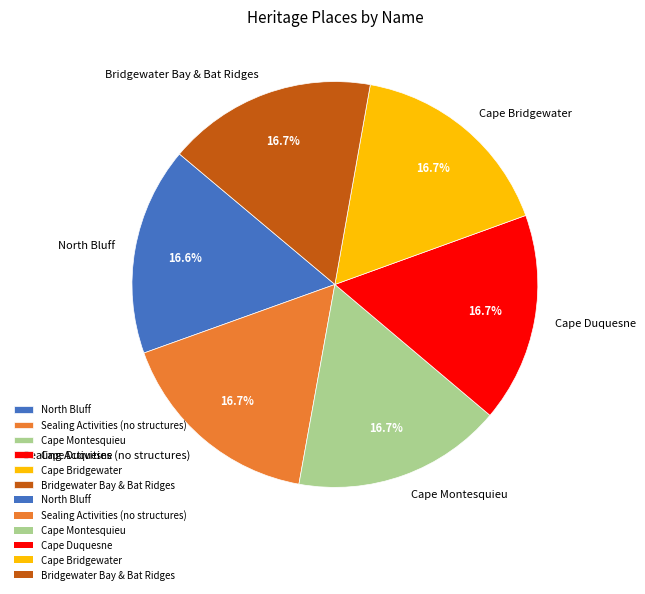

To the nearest percent, what is the combined percentage of Cape Montesquieu and Cape Duquesne?

33%